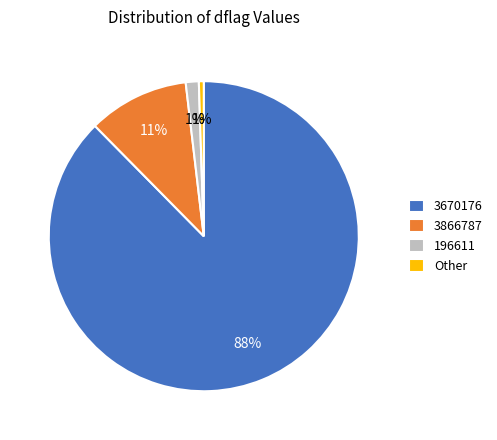

Between 3670176 and Other, which is larger?

3670176